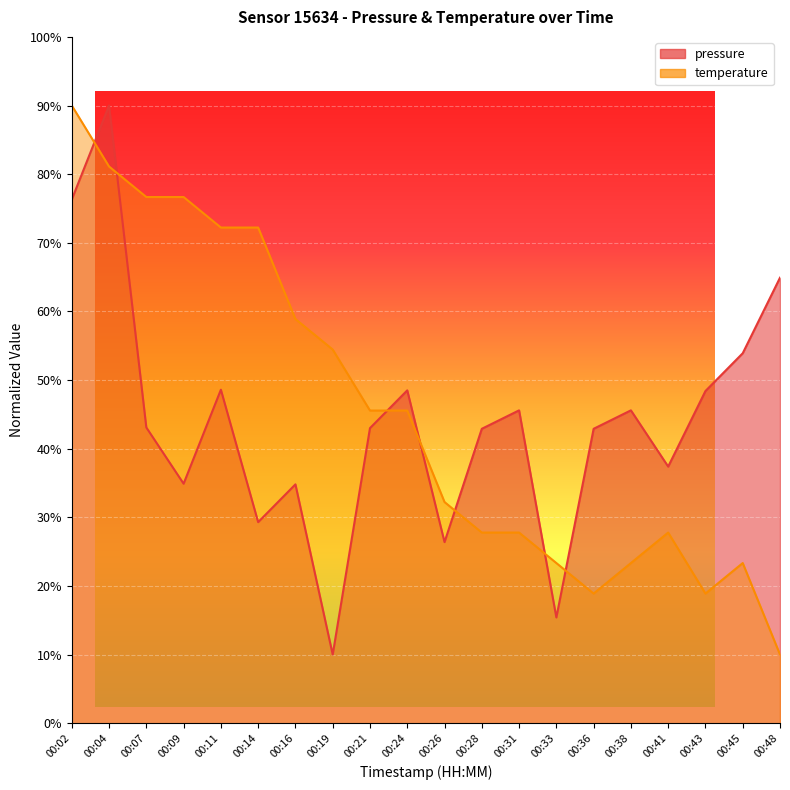

How many intersections are there between pressure and temperature?

7